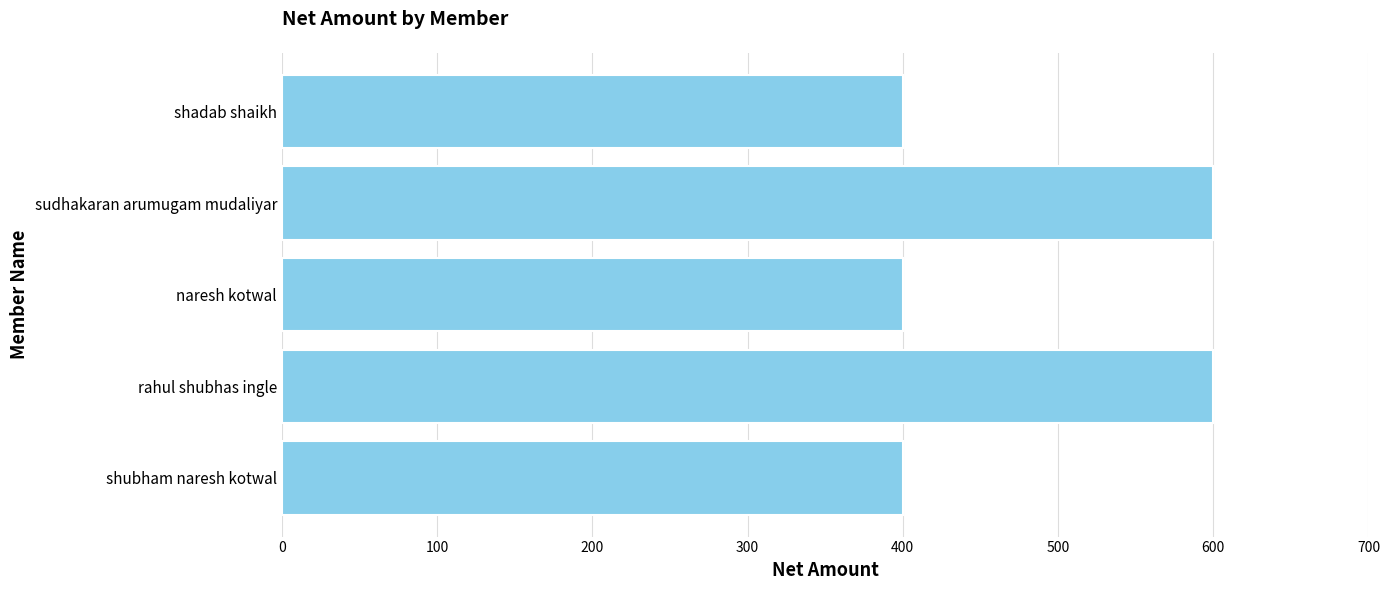

What is the difference between the second highest and second lowest values?

200